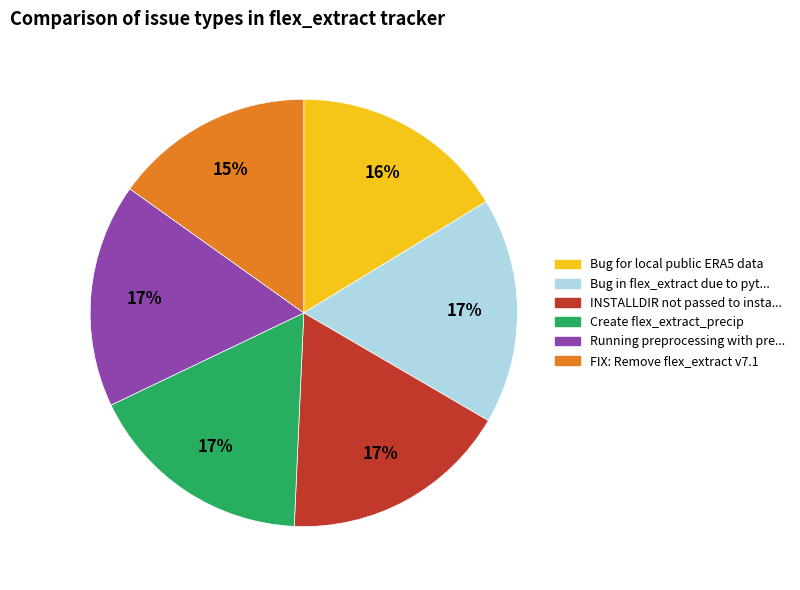

Does any single category account for the majority?

No